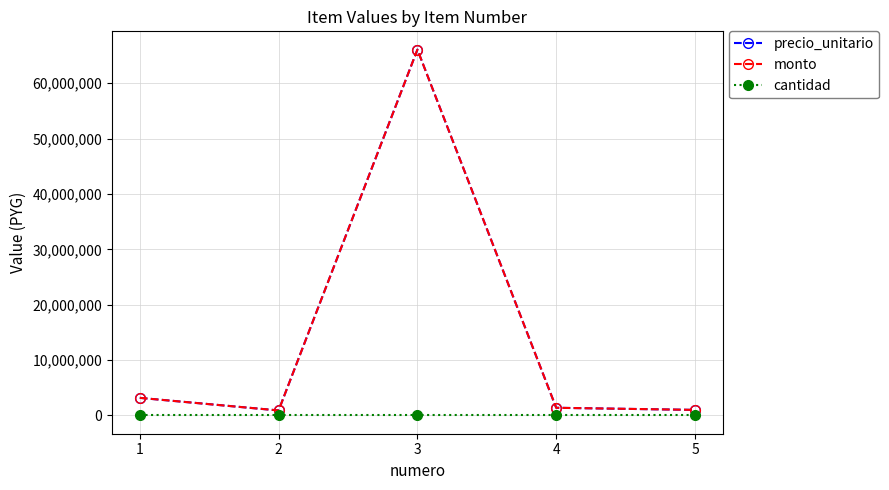

In monto, how many points are higher than both neighbors (excluding endpoints)?

1